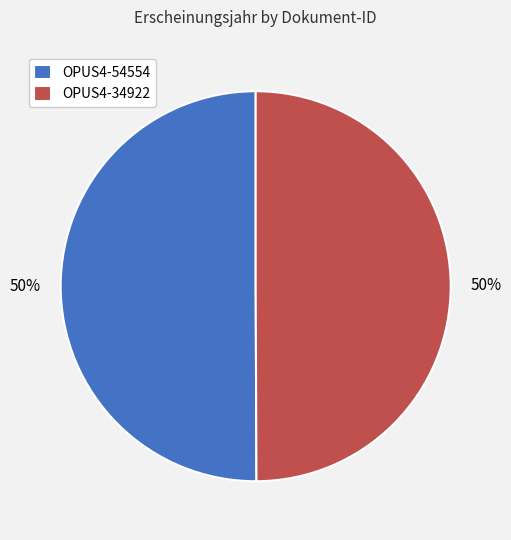

True or false: OPUS4-34922 accounts for 59% of the total.

False